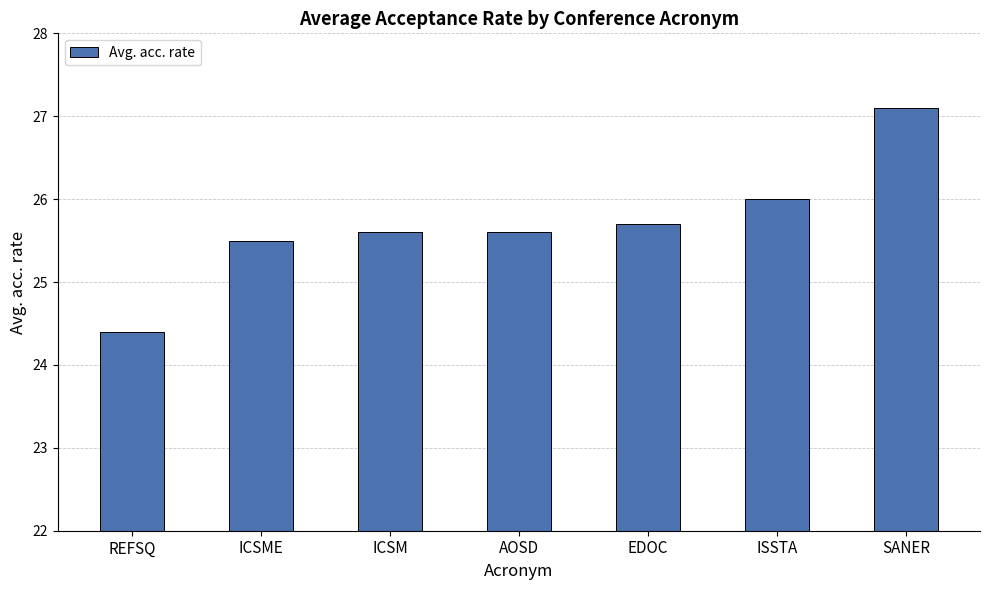

The chart shows a value of 43.6 at ISSTA. True or false?

False